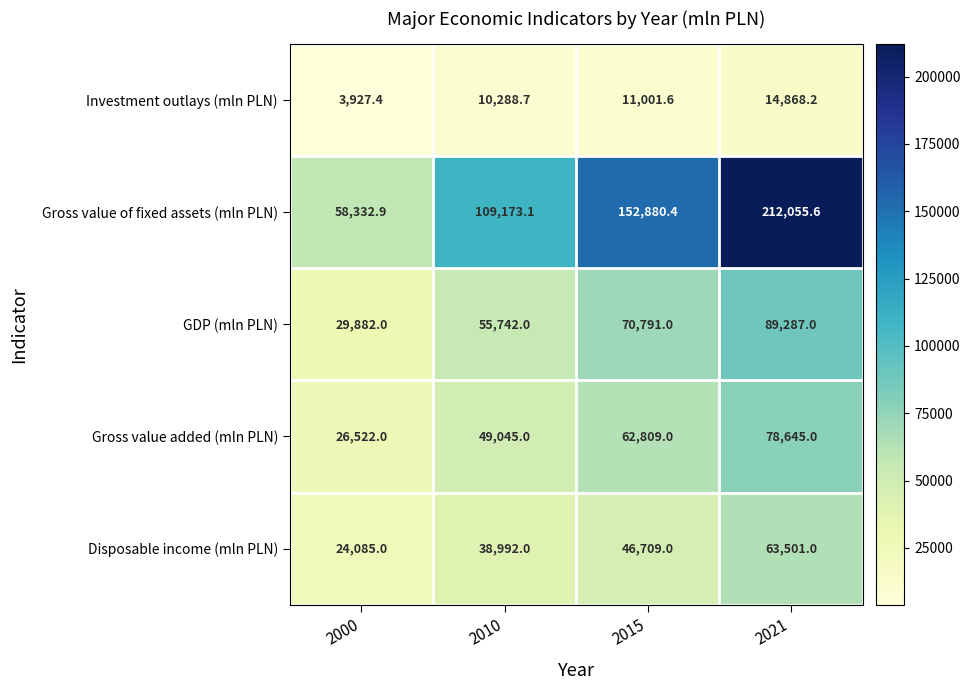

What is the smallest value displayed?

3927.4